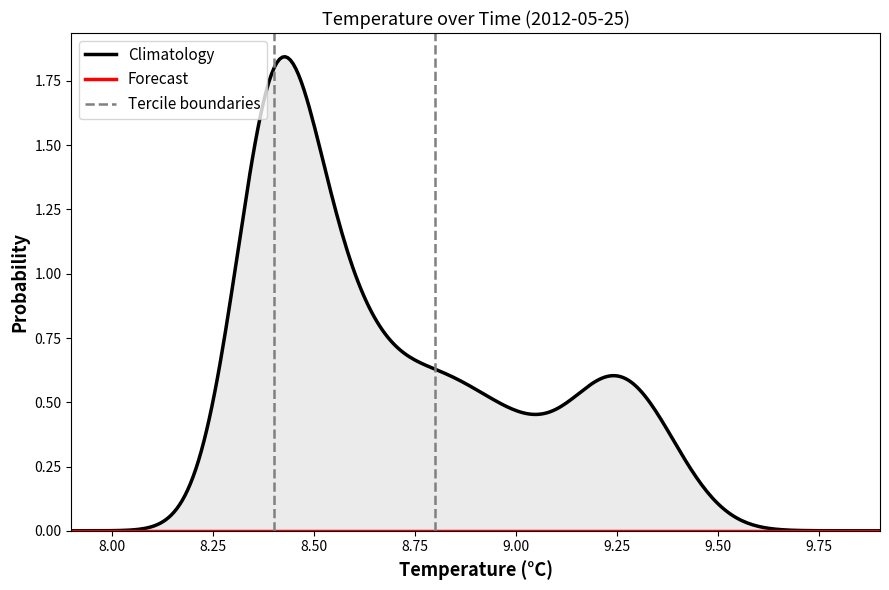

What is the value of the 11th point from the left?

8.9